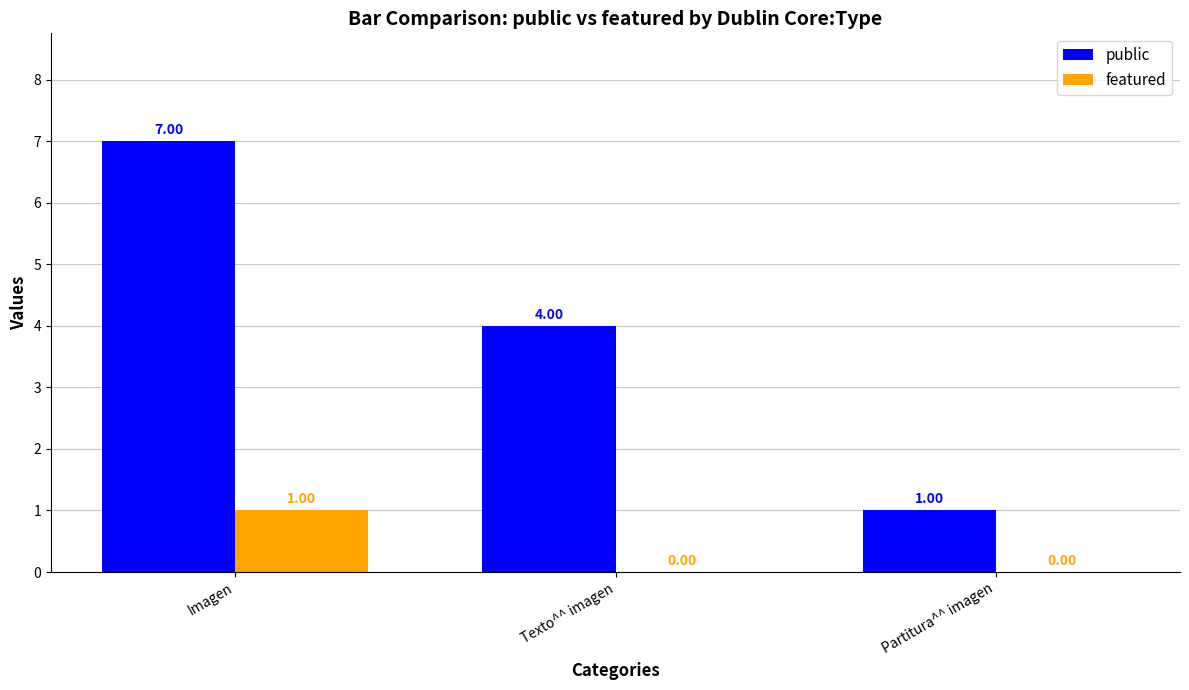

Where does the public series first go above 4?

Imagen